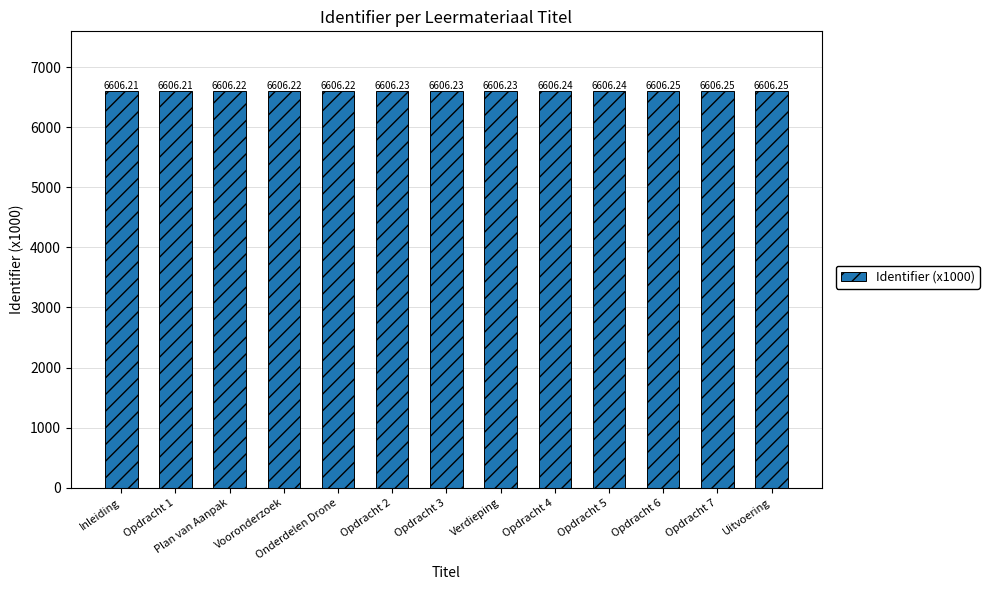

What is the sum of the values at Opdracht 6 and Opdracht 2?

13212.5